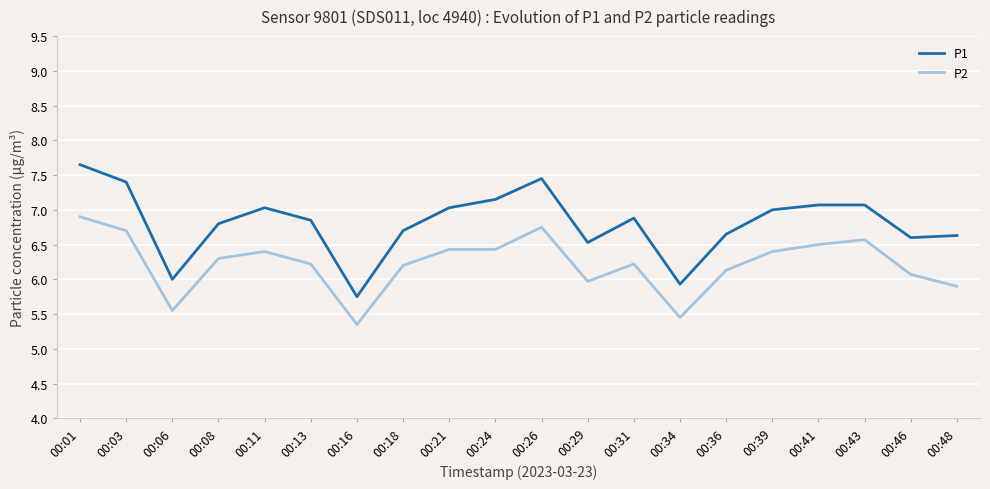

What are all the series names shown in the legend?

P1, P2